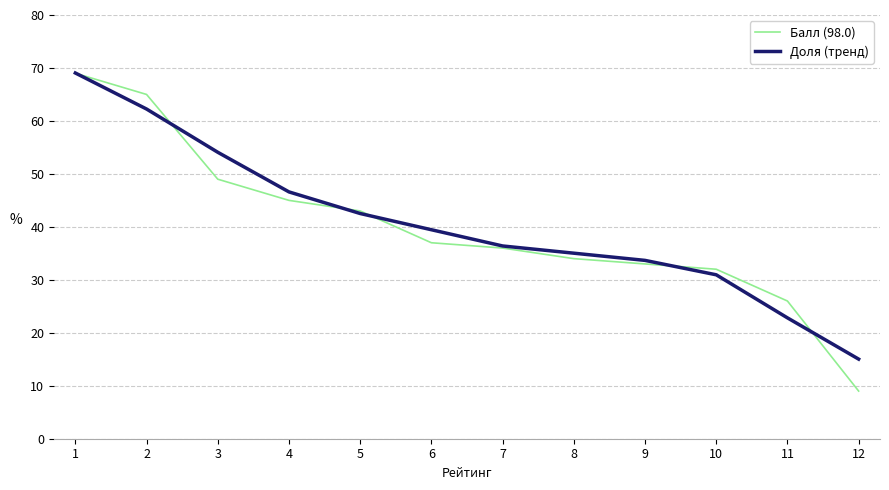

What is the minimum value shown in the chart?

9.0